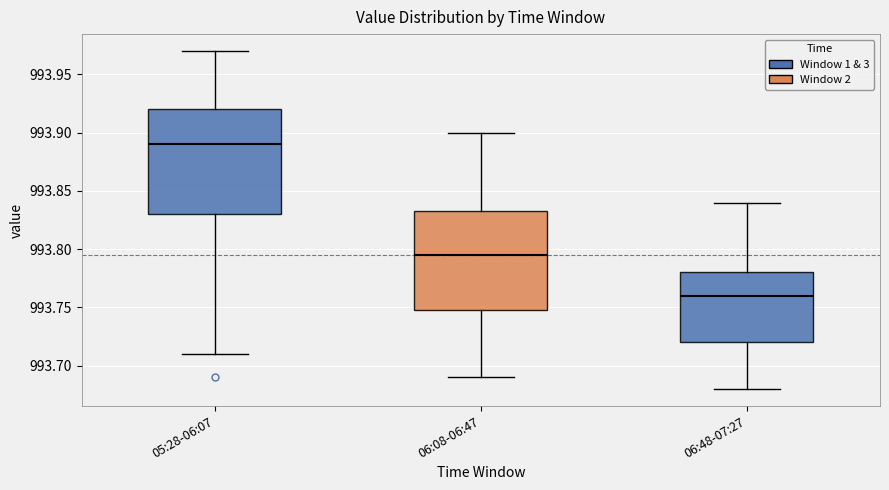

Reading left to right, read every box against the y-axis: the position of its median line, the range the box covers, and the ends of its whiskers. The values are not printed on the chart, so give them approximately, as read against the axis.

05:28-06:07: median 993.890, box 993.830 to 993.920, whiskers 993.710 to 993.970
06:08-06:47: median 993.795, box 993.750 to 993.835, whiskers 993.690 to 993.900
06:48-07:27: median 993.760, box 993.720 to 993.780, whiskers 993.680 to 993.840